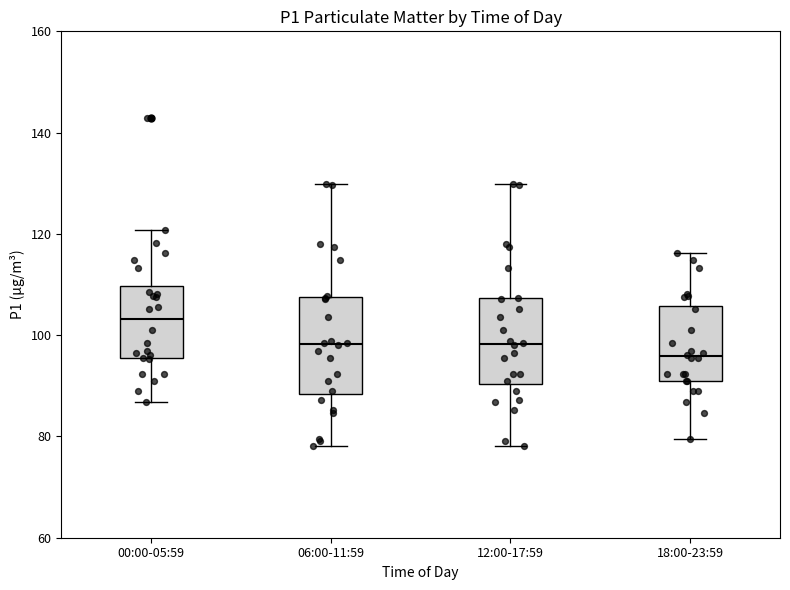

Reading left to right, transcribe this box plot: for each box, give where its median line is, the range the box spans, and where its two whiskers end, as read against the y-axis. The values are not printed on the chart, so give them approximately, as read against the axis.

00:00-05:59: median 104, box 96 to 110, whiskers 86 to 120
06:00-11:59: median 98, box 88 to 108, whiskers 78 to 130
12:00-17:59: median 98, box 90 to 108, whiskers 78 to 130
18:00-23:59: median 96, box 90 to 106, whiskers 80 to 116